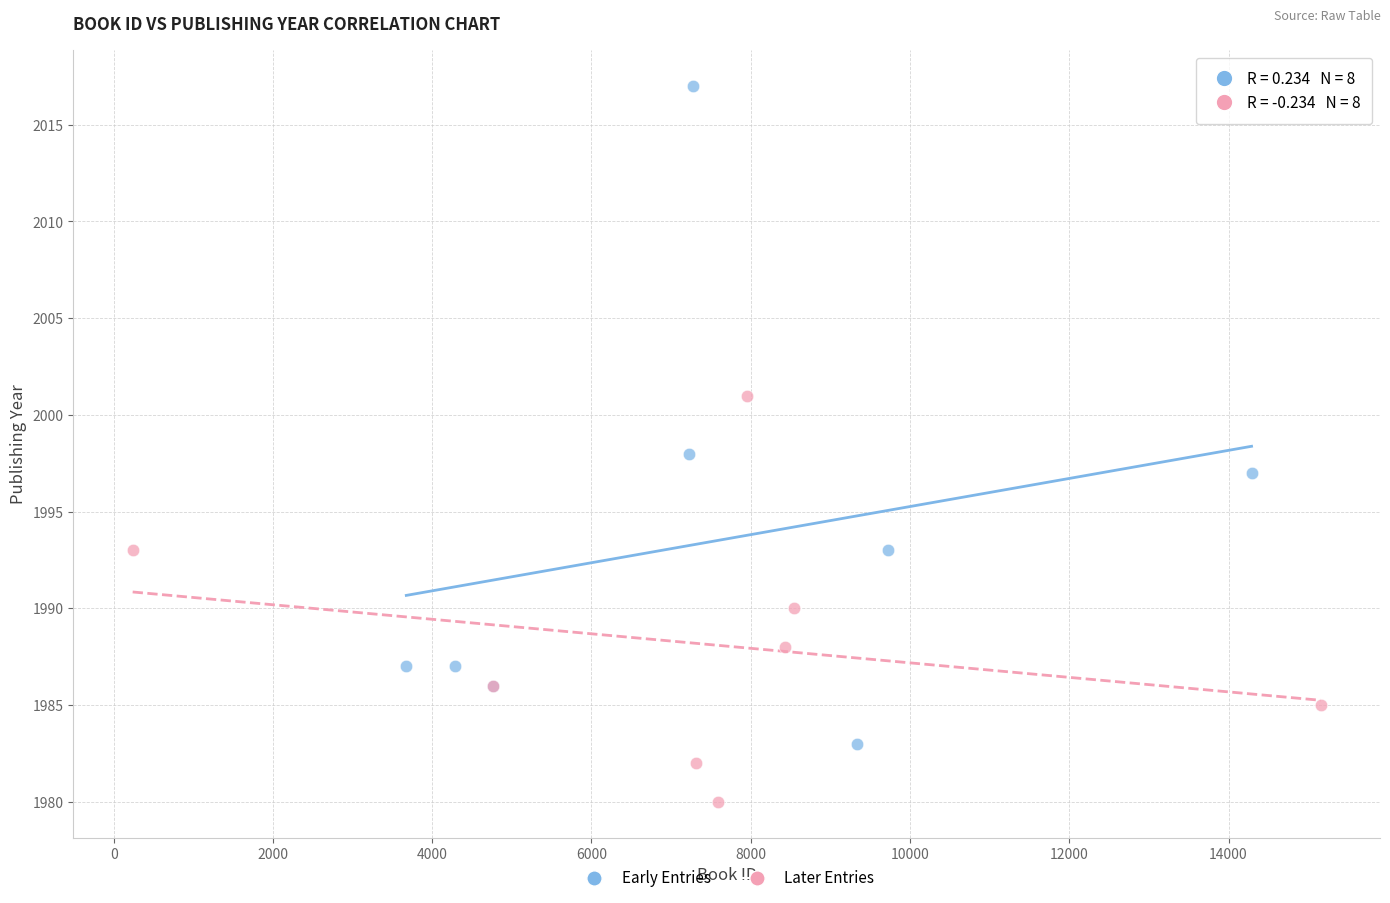

Which series contains the lowest Y value?

Later Entries